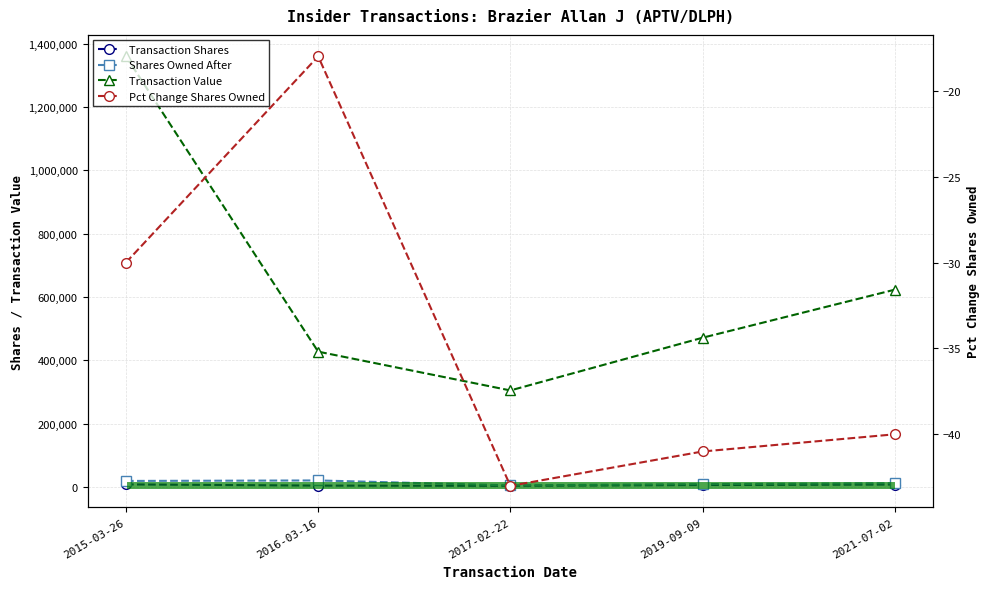

Rank the series by their maximum value, from lowest to highest.

Pct Change Shares Owned, Transaction Shares, Shares Owned After, Transaction Value